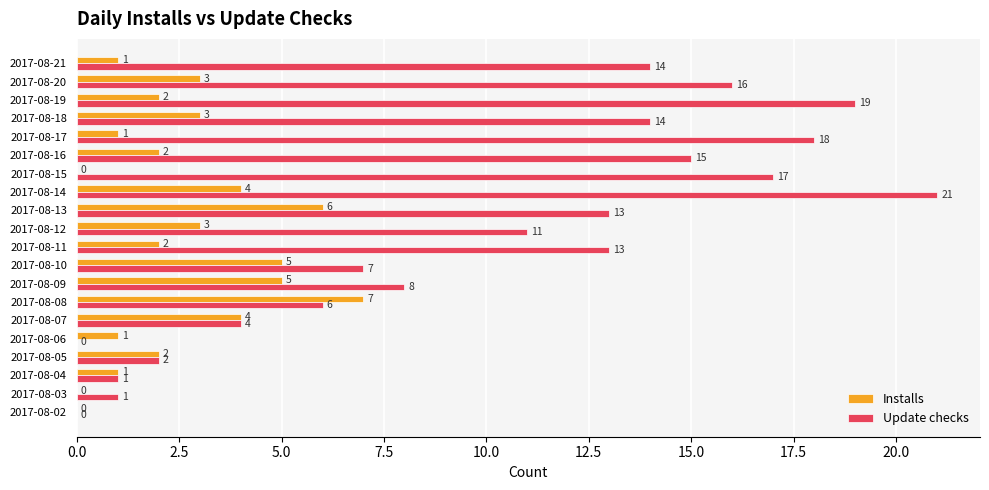

Count the number of categories in the chart.

20